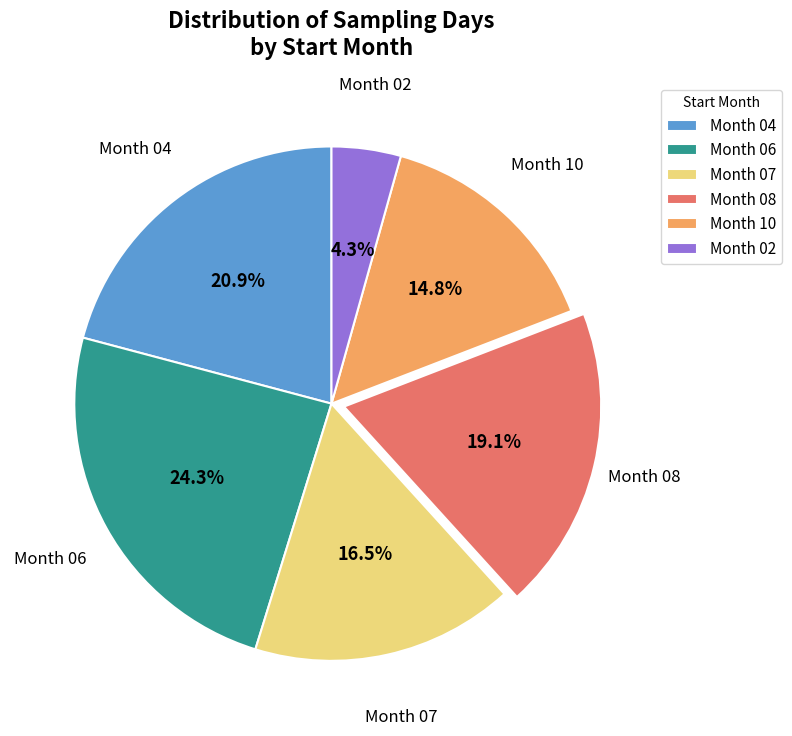

Which has a higher value, Month 07 or Month 04?

Month 04